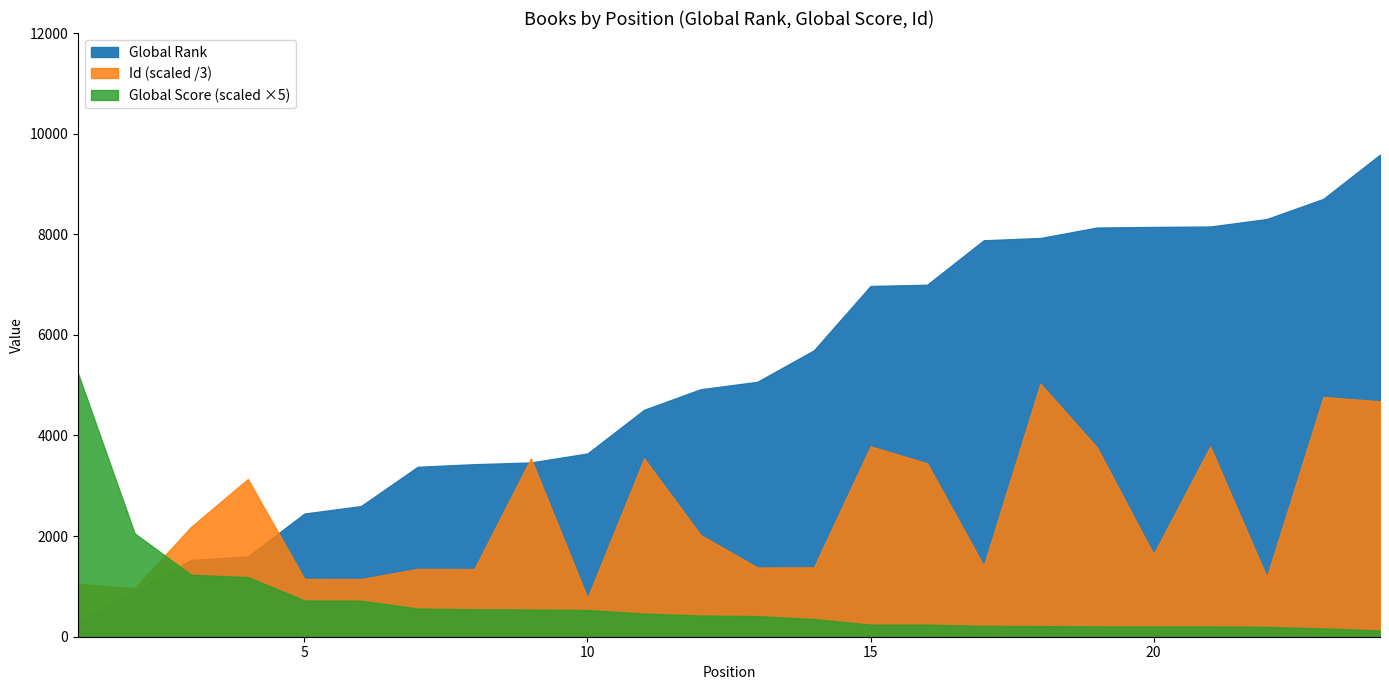

Reading right to left, what are all the values shown in this chart?

Global Rank: 24=9581	23=8703	22=8302	21=8153	20=8145	19=8133	18=7925	17=7880	16=6996	15=6971	14=5692	13=5066	12=4919	11=4510	10=3642	9=3463	8=3429	7=3377	6=2597	5=2448	4=1596	3=1526	2=908	1=299
Global Score: 24=25	23=33	22=39	21=41	20=41	19=41	18=42	17=43	16=48	15=48	14=70	13=82	12=84	11=92	10=106	9=108	8=109	7=112	6=143	5=144	4=237	3=246	2=411	1=1047
Id: 24=14040	23=14294	22=3553	21=11339	20=4913	19=11283	18=15088	17=4219	16=10339	15=11352	14=4136	13=4126	12=6060	11=10625	10=2314	9=10633	8=4032	7=4044	6=3438	5=3441	4=9400	3=6559	2=2892	1=3149